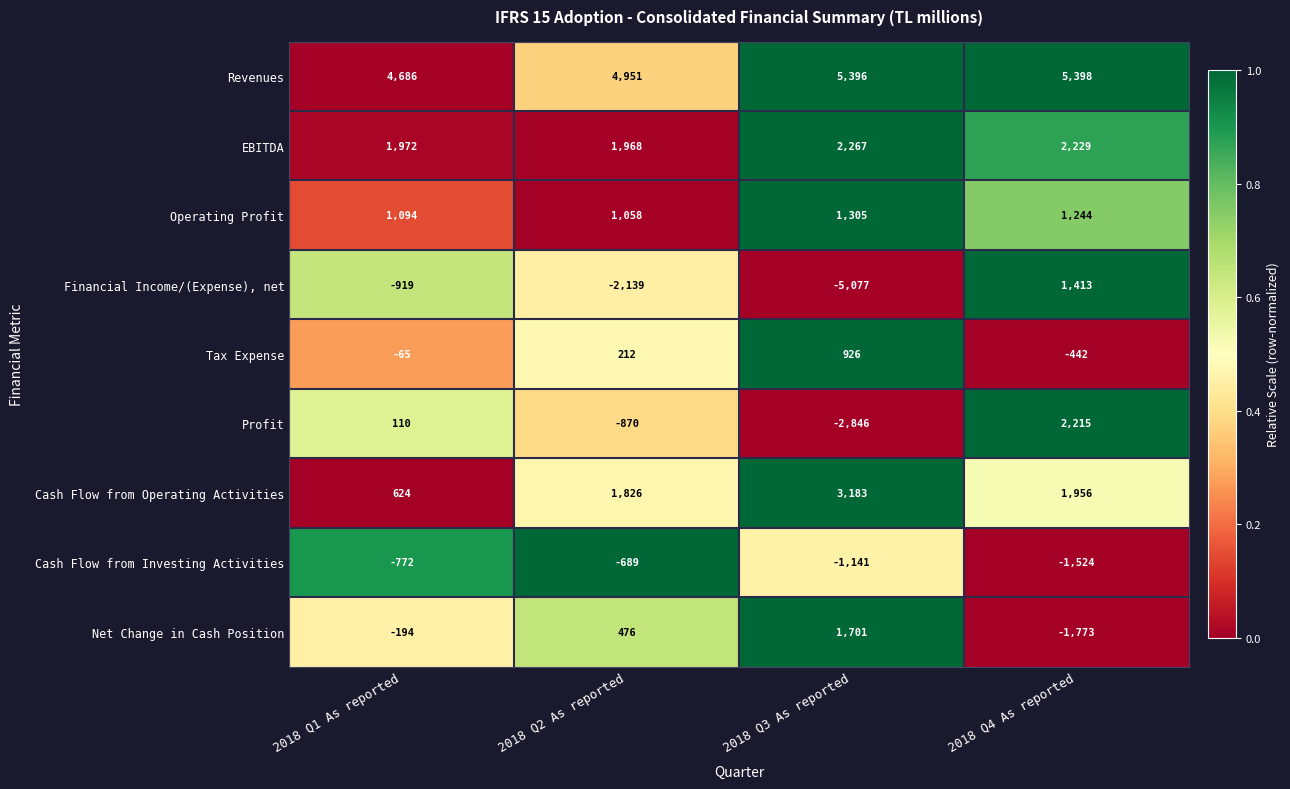

List the series in order of their peak value, highest first.

Revenues, Cash Flow from Operating Activities, EBITDA, Profit, Net Change in Cash Position, Financial Income/(Expense), net, Operating Profit, Tax Expense, Cash Flow from Investing Activities